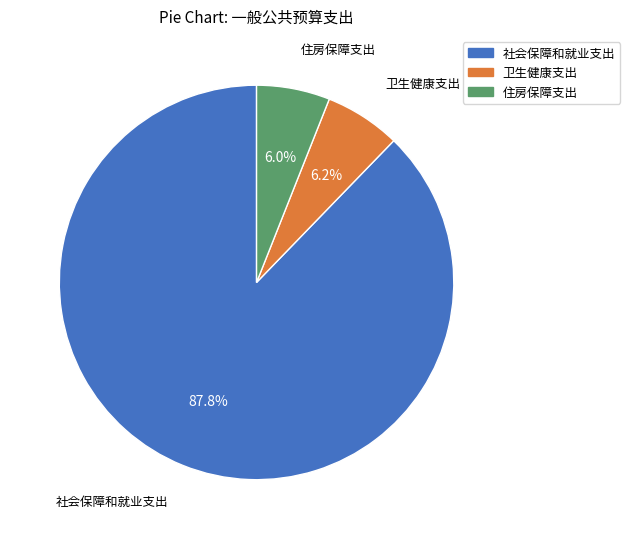

To the nearest percent, what is the difference between the largest and smallest slice percentages?

82%